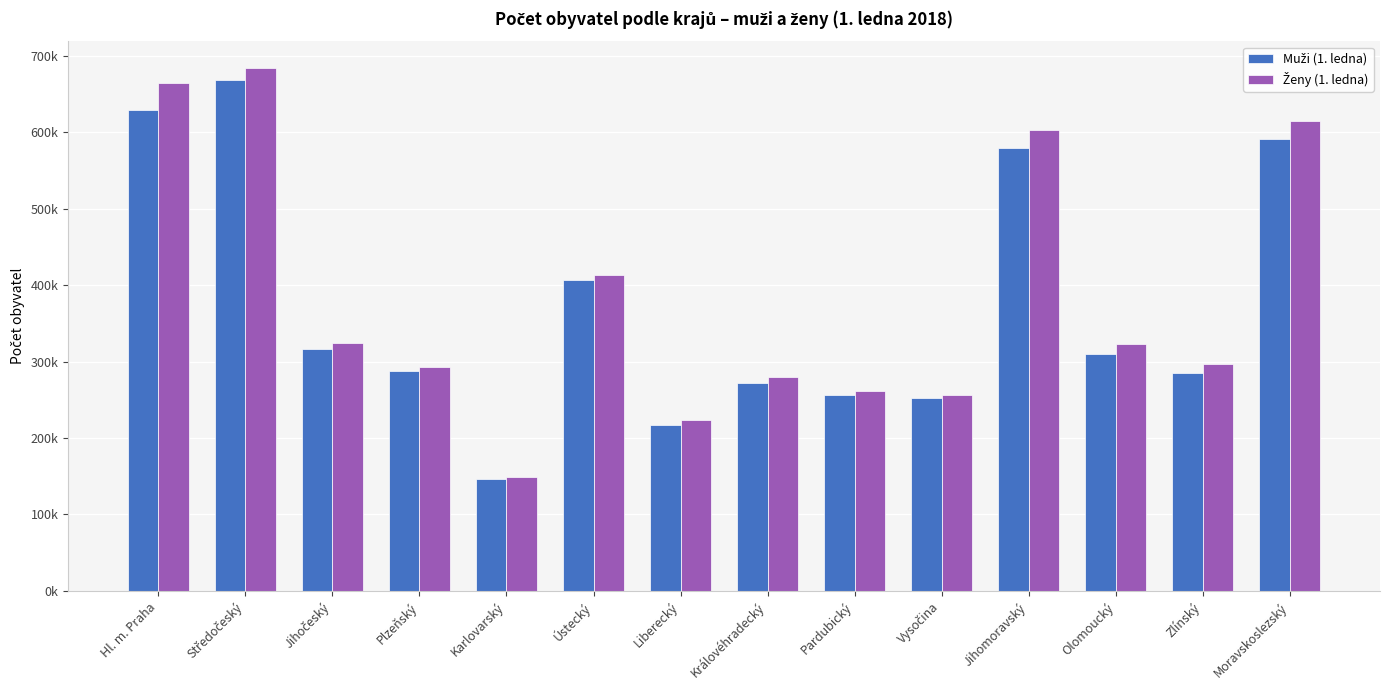

What is the maximum value shown in the chart?

684693